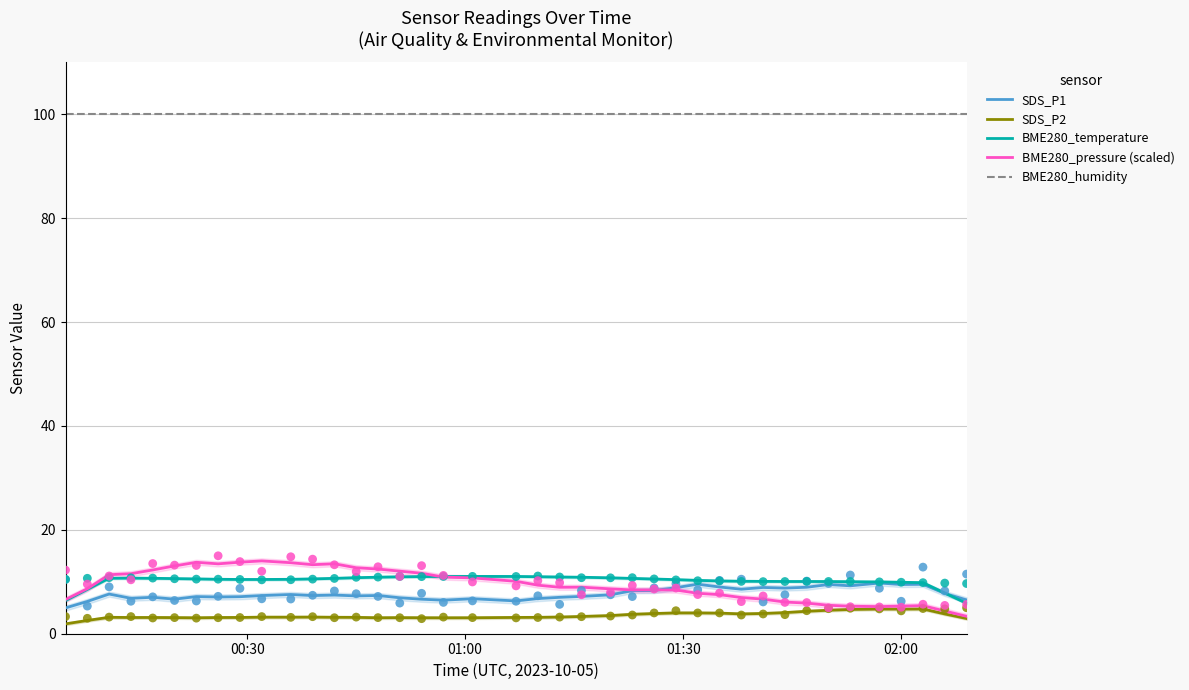

What are all the series names shown in the legend?

SDS_P1, SDS_P2, BME280_temperature, BME280_pressure (scaled), BME280_humidity